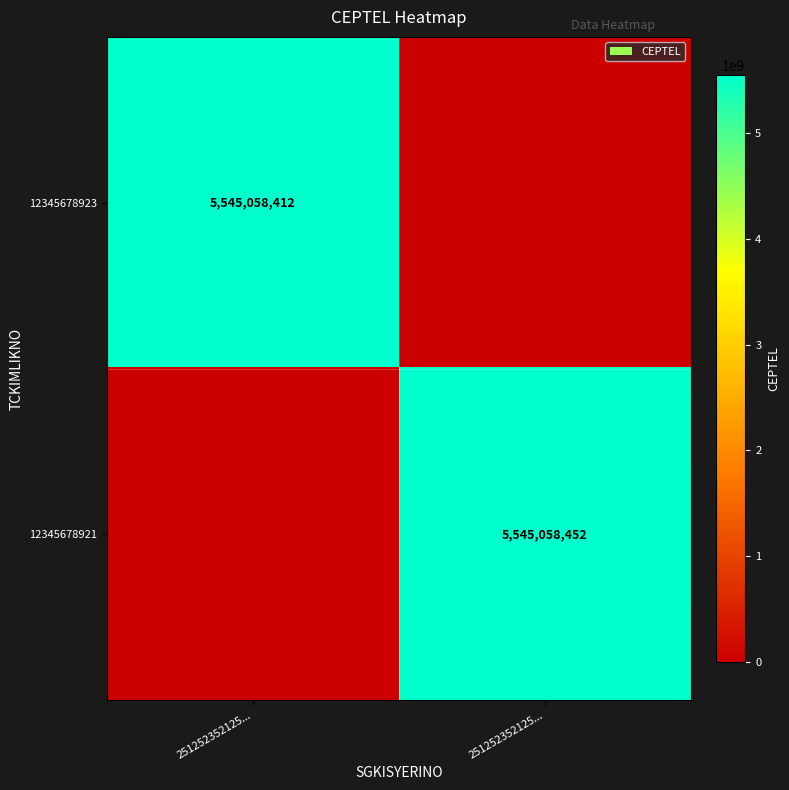

Which has a higher value, 251252352125... or 251252352125...?

251252352125...